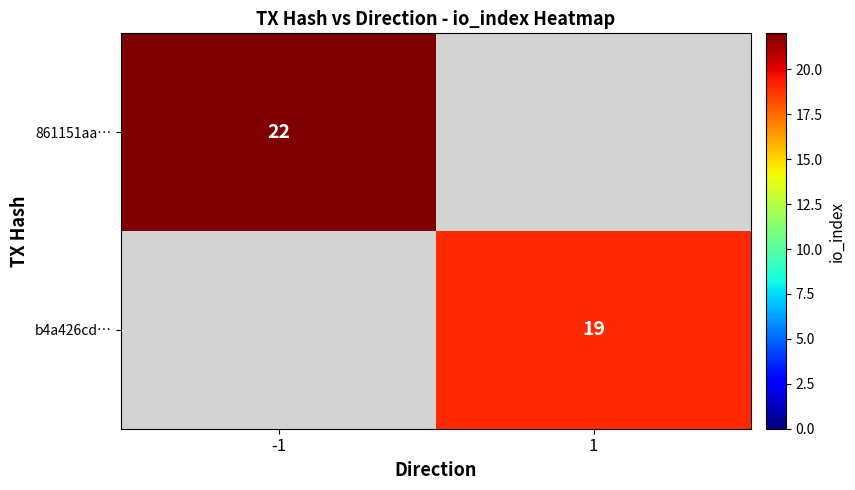

The b4a426cd… series shows 33 at 1. True or false?

False